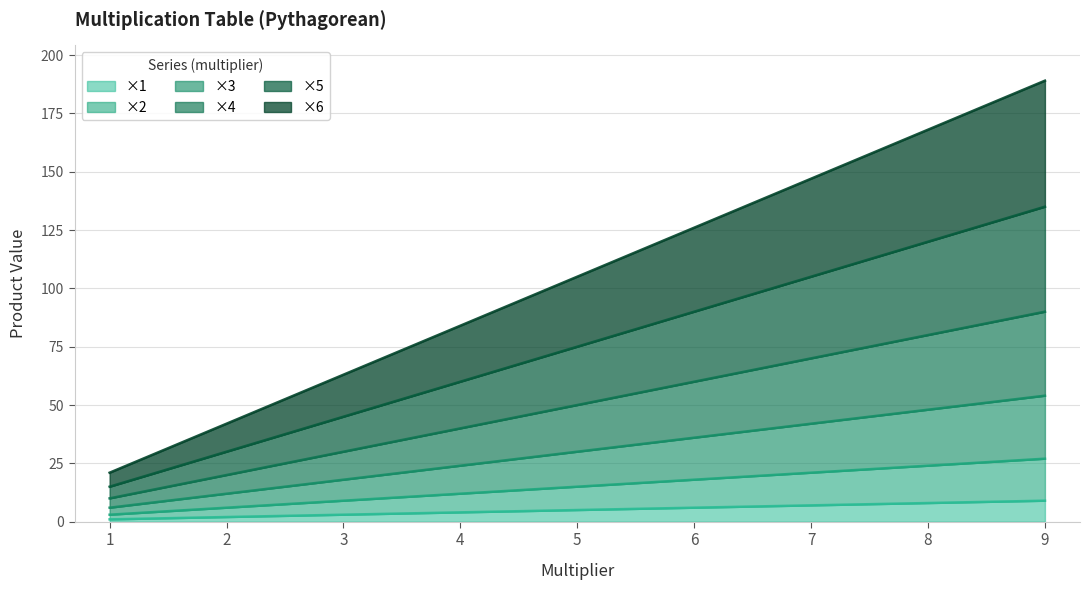

What is the value of the ×3 point at the 3rd from the left?

18